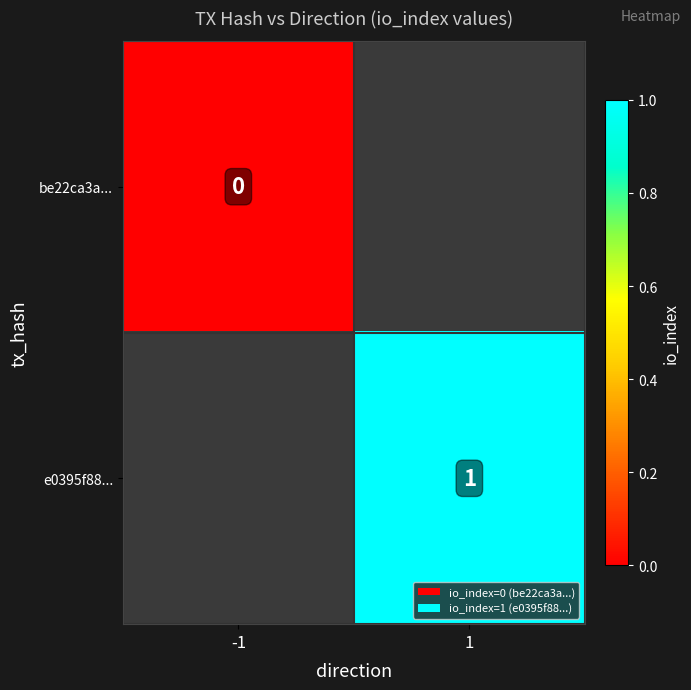

Is it true that e0395f88... equals 2 at 1?

False